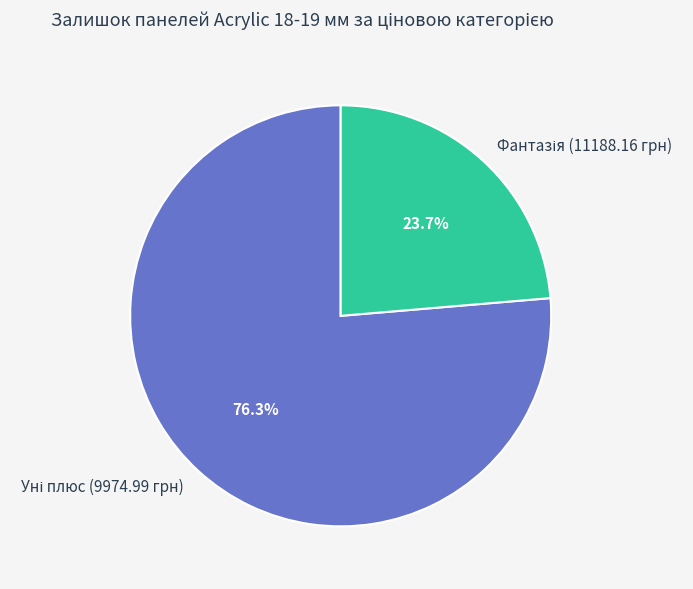

Does any single category account for the majority?

Yes